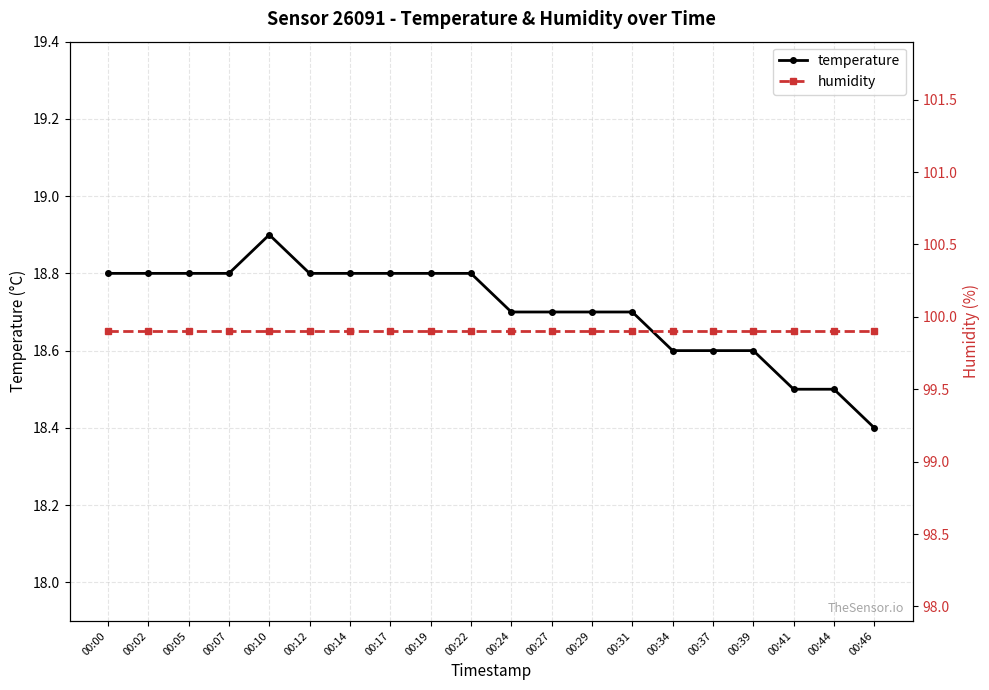

How many interior local peaks does the temperature series have?

1